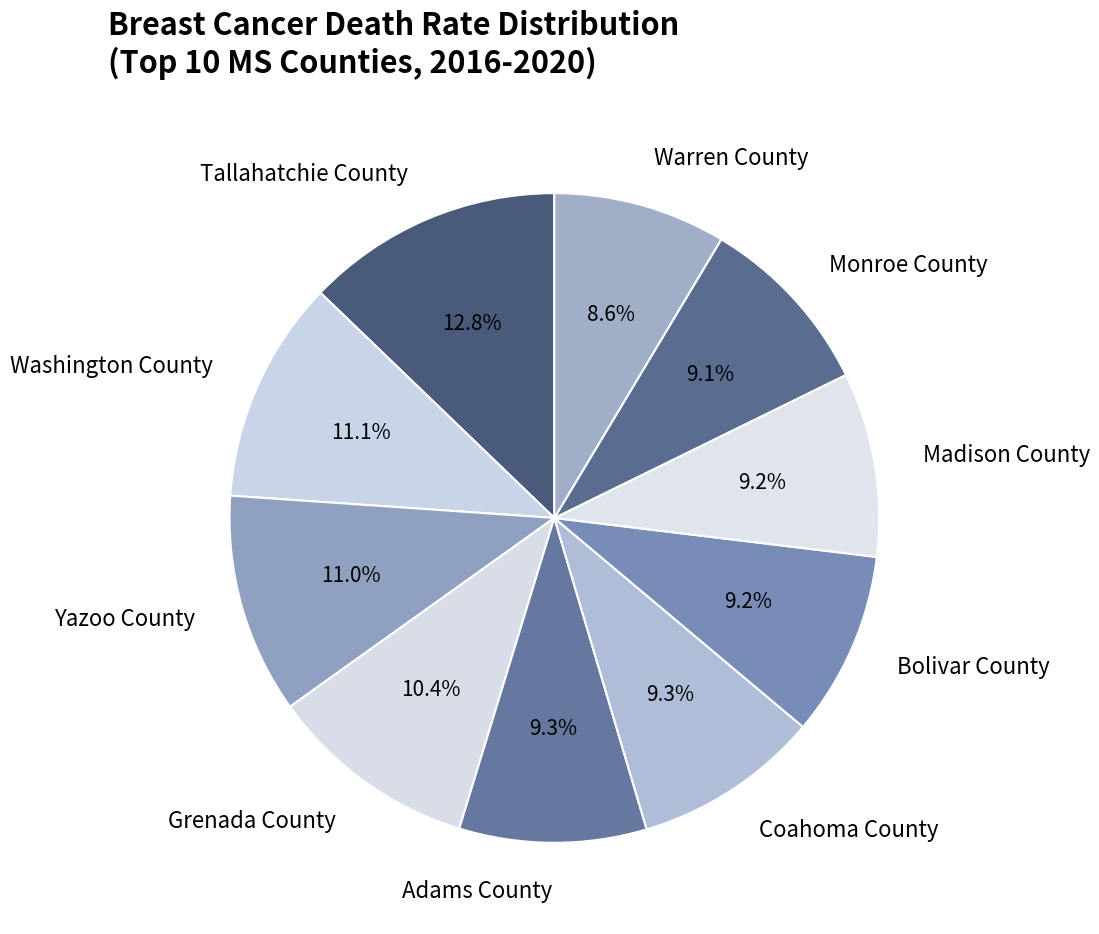

What is the ratio of the value at Bolivar County to the value at Washington County?

0.8